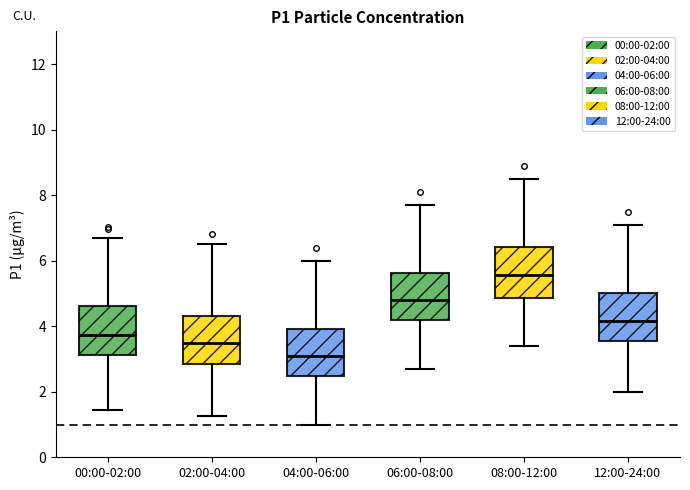

Which box's median line is the lowest?

04:00-06:00